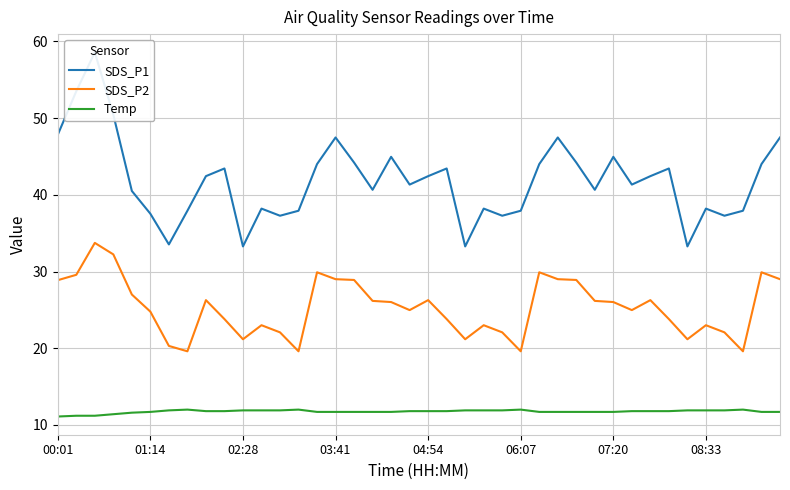

True or false: SDS_P2 and Temp intersect in this chart.

False